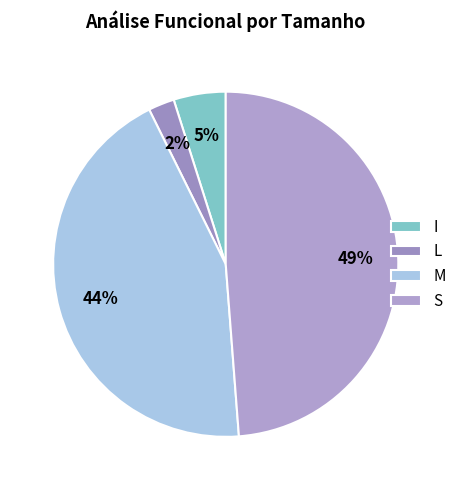

How many segments does this pie chart have?

4